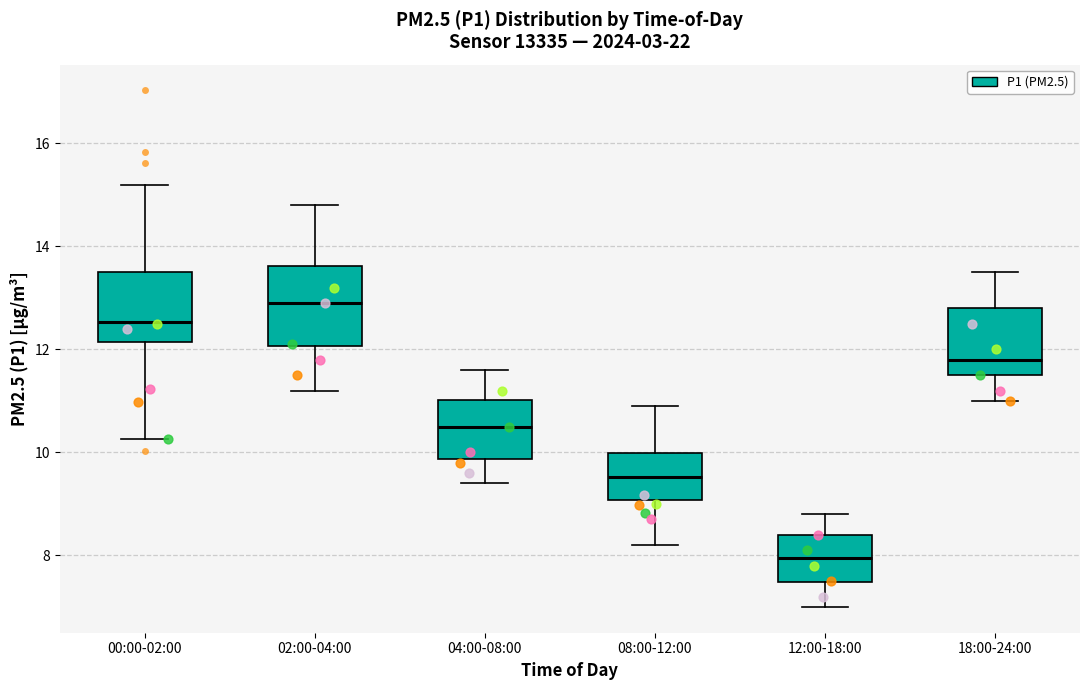

Which box's median line is the highest?

02:00-04:00